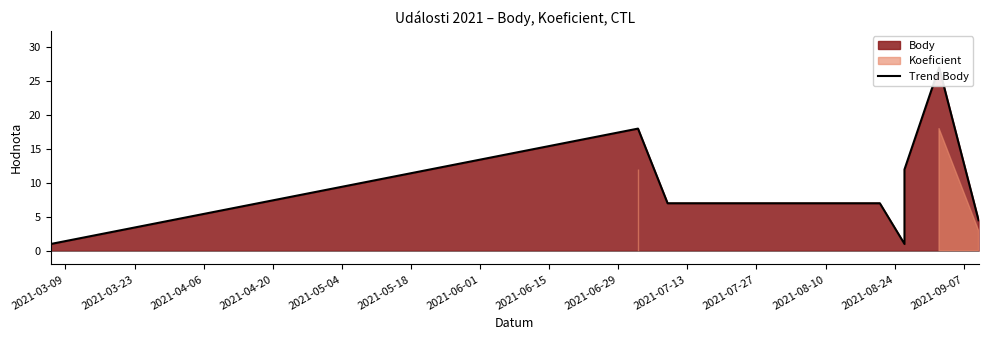

Does the chart display data point markers on the line(s)?

No